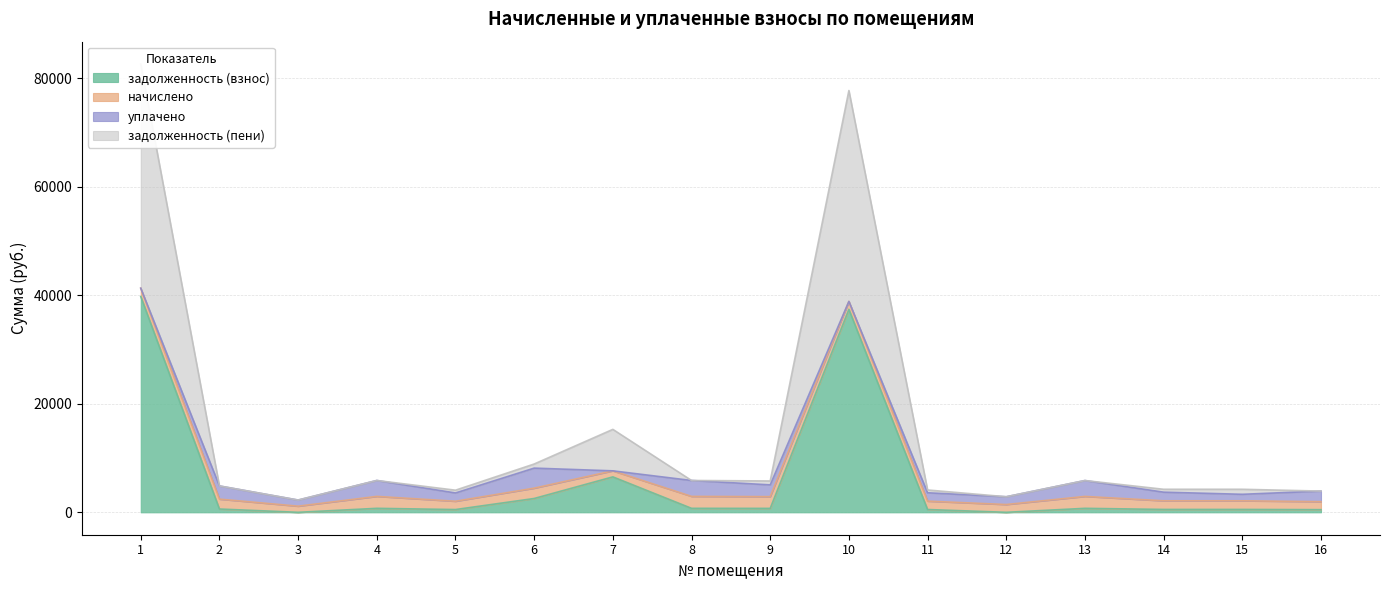

True or false: задолженность (пени) and задолженность (взнос) intersect in this chart.

False